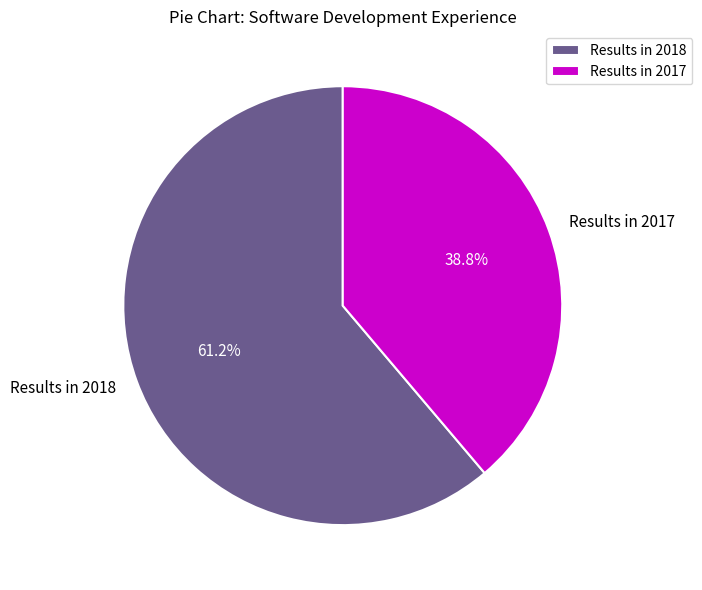

Between Results in 2017 and Results in 2018, which is larger?

Results in 2018